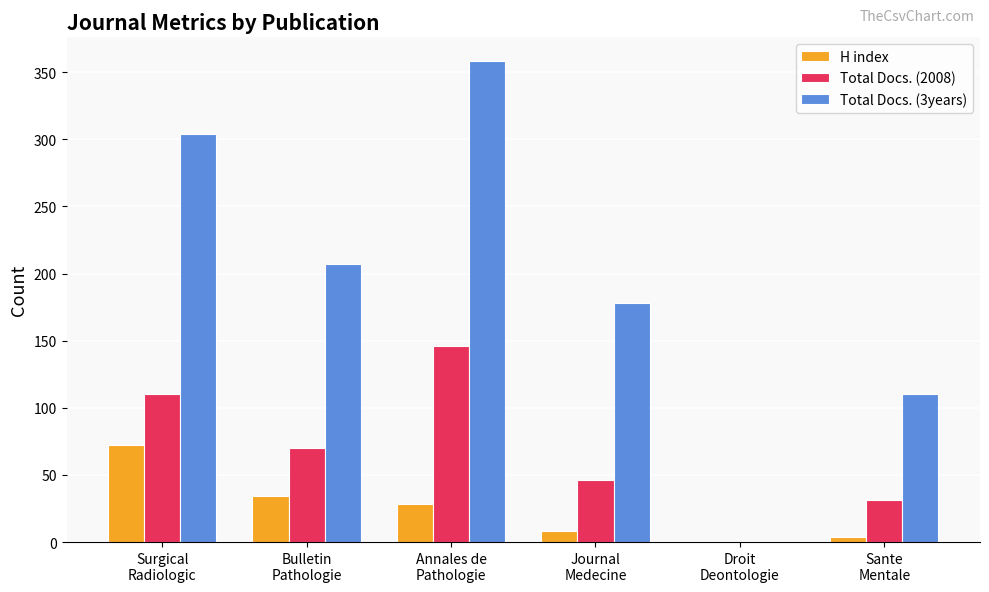

Which series has the largest total across all categories?

Total Docs. (3years)